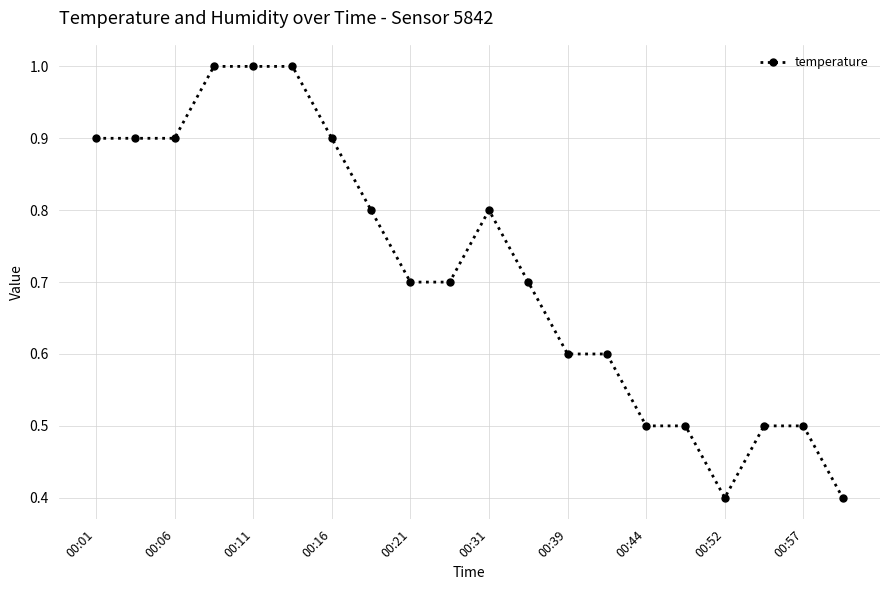

What is the greatest value displayed?

1.0